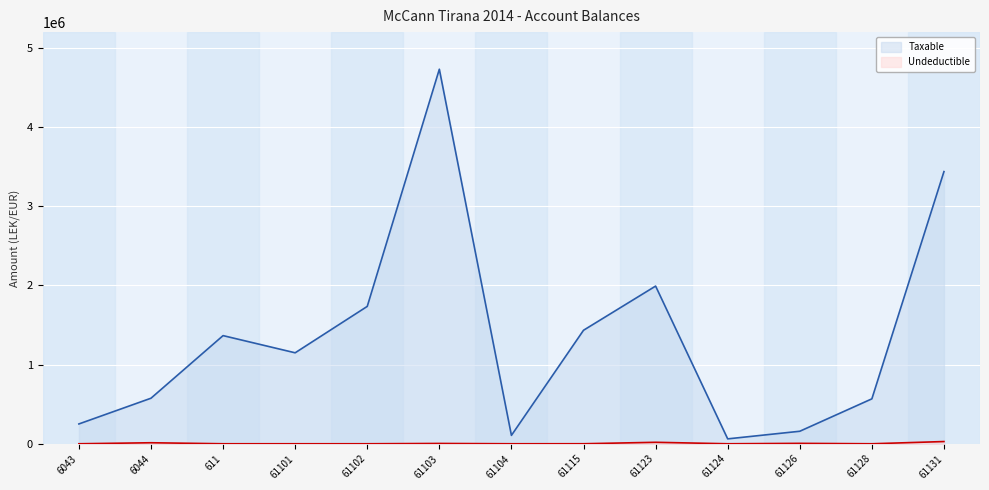

What position from the right is 61123?

5